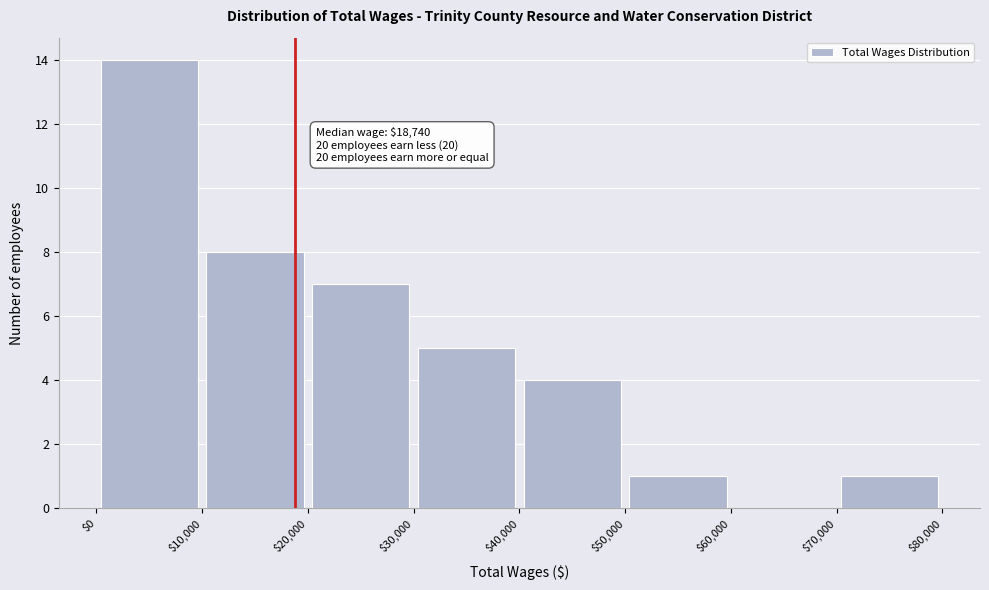

Which range on the x-axis has the tallest bar?

$0 to $10,000